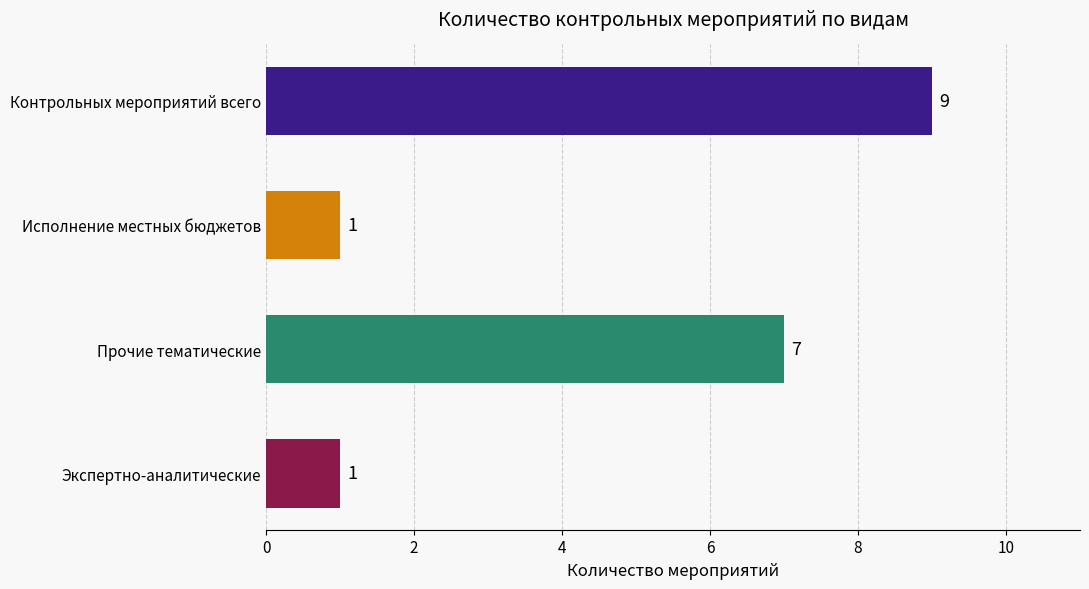

Count the values in the range 1 to 9.

4